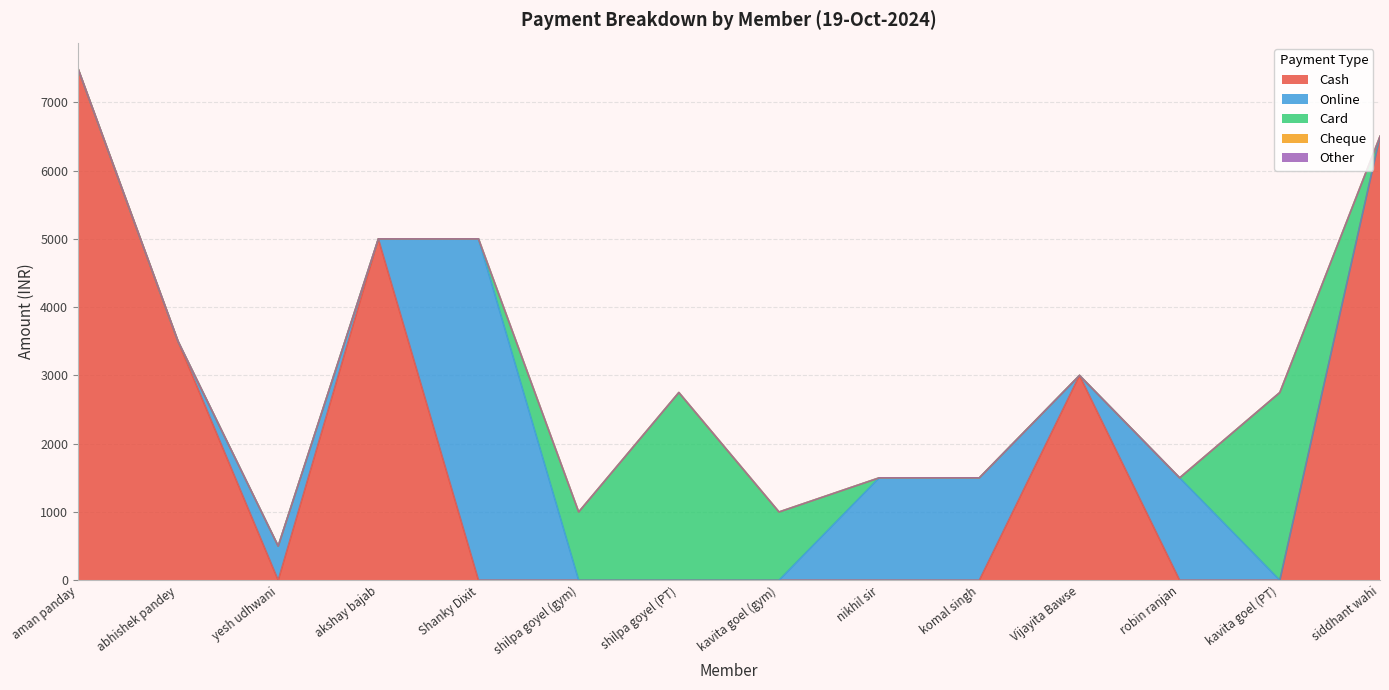

Rank the categories by Other value from highest to lowest.

aman panday, abhishek pandey, yesh udhwani, akshay bajab, Shanky Dixit, shilpa goyel (gym), shilpa goyel (PT), kavita goel (gym), nikhil sir, komal singh, Vijayita Bawse, robin ranjan, kavita goel (PT), siddhant wahi